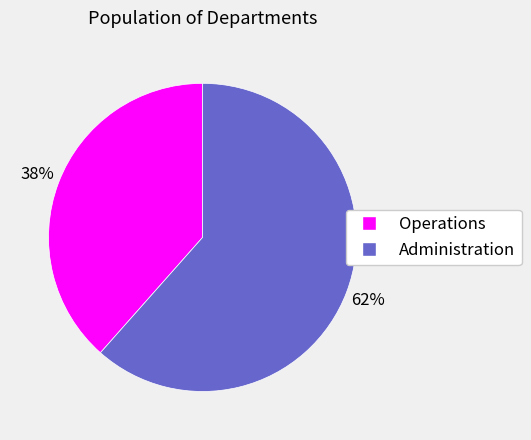

What is the largest slice in the pie chart?

Administration